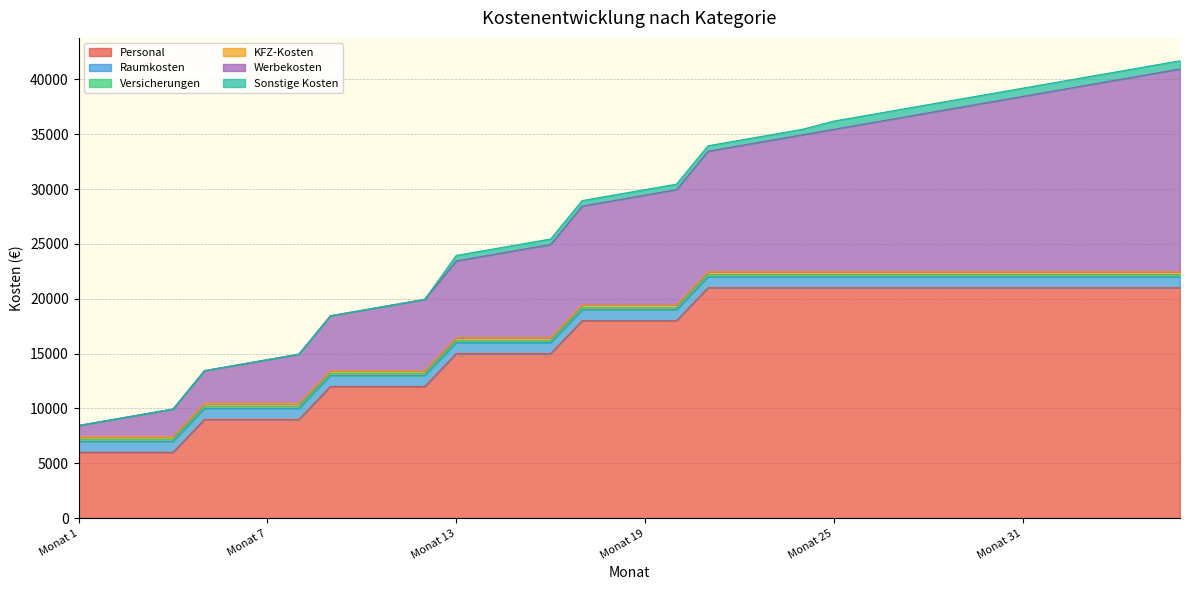

Reading left to right, what are all the values shown in this chart?

Personal: Monat 1=6000	Monat 2=6000	Monat 3=6000	Monat 4=6000	Monat 5=9000	Monat 6=9000	Monat 7=9000	Monat 8=9000	Monat 9=12000	Monat 10=12000	Monat 11=12000	Monat 12=12000	Monat 13=15000	Monat 14=15000	Monat 15=15000	Monat 16=15000	Monat 17=18000	Monat 18=18000	Monat 19=18000	Monat 20=18000	Monat 21=21000	Monat 22=21000	Monat 23=21000	Monat 24=21000	Monat 25=21000	Monat 26=21000	Monat 27=21000	Monat 28=21000	Monat 29=21000	Monat 30=21000	Monat 31=21000	Monat 32=21000	Monat 33=21000	Monat 34=21000	Monat 35=21000	Monat 36=21000
Raumkosten: Monat 1=1000	Monat 2=1000	Monat 3=1000	Monat 4=1000	Monat 5=1000	Monat 6=1000	Monat 7=1000	Monat 8=1000	Monat 9=1000	Monat 10=1000	Monat 11=1000	Monat 12=1000	Monat 13=1000	Monat 14=1000	Monat 15=1000	Monat 16=1000	Monat 17=1000	Monat 18=1000	Monat 19=1000	Monat 20=1000	Monat 21=1000	Monat 22=1000	Monat 23=1000	Monat 24=1000	Monat 25=1000	Monat 26=1000	Monat 27=1000	Monat 28=1000	Monat 29=1000	Monat 30=1000	Monat 31=1000	Monat 32=1000	Monat 33=1000	Monat 34=1000	Monat 35=1000	Monat 36=1000
Versicherungen: Monat 1=200	Monat 2=200	Monat 3=200	Monat 4=200	Monat 5=200	Monat 6=200	Monat 7=200	Monat 8=200	Monat 9=200	Monat 10=200	Monat 11=200	Monat 12=200	Monat 13=200	Monat 14=200	Monat 15=200	Monat 16=200	Monat 17=200	Monat 18=200	Monat 19=200	Monat 20=200	Monat 21=200	Monat 22=200	Monat 23=200	Monat 24=200	Monat 25=200	Monat 26=200	Monat 27=200	Monat 28=200	Monat 29=200	Monat 30=200	Monat 31=200	Monat 32=200	Monat 33=200	Monat 34=200	Monat 35=200	Monat 36=200
KFZ-Kosten: Monat 1=250	Monat 2=250	Monat 3=250	Monat 4=250	Monat 5=250	Monat 6=250	Monat 7=250	Monat 8=250	Monat 9=250	Monat 10=250	Monat 11=250	Monat 12=250	Monat 13=250	Monat 14=250	Monat 15=250	Monat 16=250	Monat 17=250	Monat 18=250	Monat 19=250	Monat 20=250	Monat 21=250	Monat 22=250	Monat 23=250	Monat 24=250	Monat 25=250	Monat 26=250	Monat 27=250	Monat 28=250	Monat 29=250	Monat 30=250	Monat 31=250	Monat 32=250	Monat 33=250	Monat 34=250	Monat 35=250	Monat 36=250
Werbekosten: Monat 1=1000	Monat 2=1500	Monat 3=2000	Monat 4=2500	Monat 5=3000	Monat 6=3500	Monat 7=4000	Monat 8=4500	Monat 9=5000	Monat 10=5500	Monat 11=6000	Monat 12=6500	Monat 13=7000	Monat 14=7500	Monat 15=8000	Monat 16=8500	Monat 17=9000	Monat 18=9500	Monat 19=10000	Monat 20=10500	Monat 21=11000	Monat 22=11500	Monat 23=12000	Monat 24=12500	Monat 25=13000	Monat 26=13500	Monat 27=14000	Monat 28=14500	Monat 29=15000	Monat 30=15500	Monat 31=16000	Monat 32=16500	Monat 33=17000	Monat 34=17500	Monat 35=18000	Monat 36=18500
Sonstige Kosten: Monat 1=0	Monat 2=0	Monat 3=0	Monat 4=0	Monat 5=0	Monat 6=0	Monat 7=0	Monat 8=0	Monat 9=0	Monat 10=0	Monat 11=0	Monat 12=0	Monat 13=500	Monat 14=500	Monat 15=500	Monat 16=500	Monat 17=500	Monat 18=500	Monat 19=500	Monat 20=500	Monat 21=500	Monat 22=500	Monat 23=500	Monat 24=500	Monat 25=750	Monat 26=750	Monat 27=750	Monat 28=750	Monat 29=750	Monat 30=750	Monat 31=750	Monat 32=750	Monat 33=750	Monat 34=750	Monat 35=750	Monat 36=750